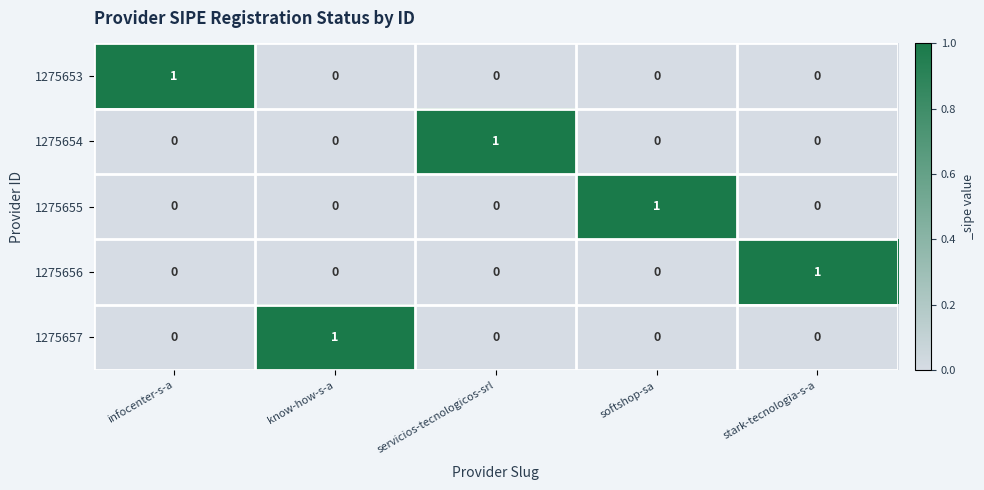

Which category has the highest value in the 1275656 series?

stark-tecnologia-s-a